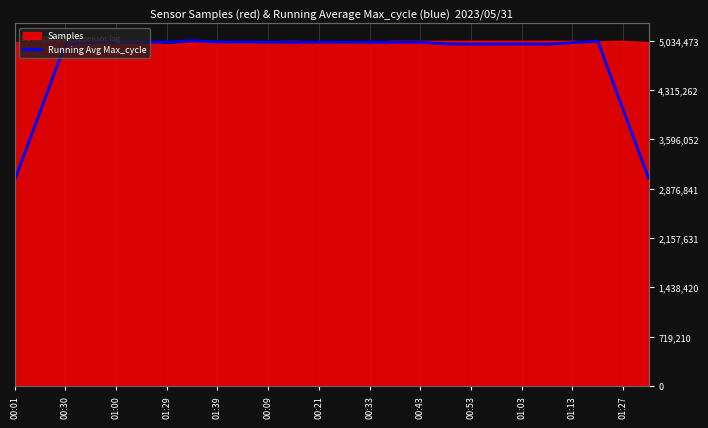

Approximately how many times larger is the value at 00:33 compared to 00:09?

1.0